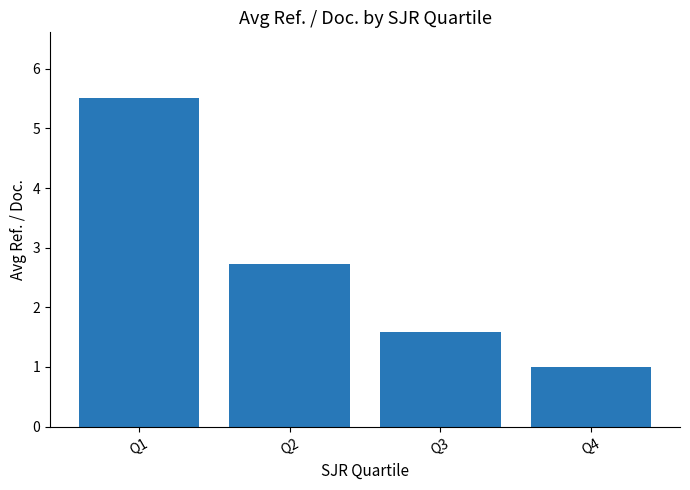

Count the number of data series in this chart.

1